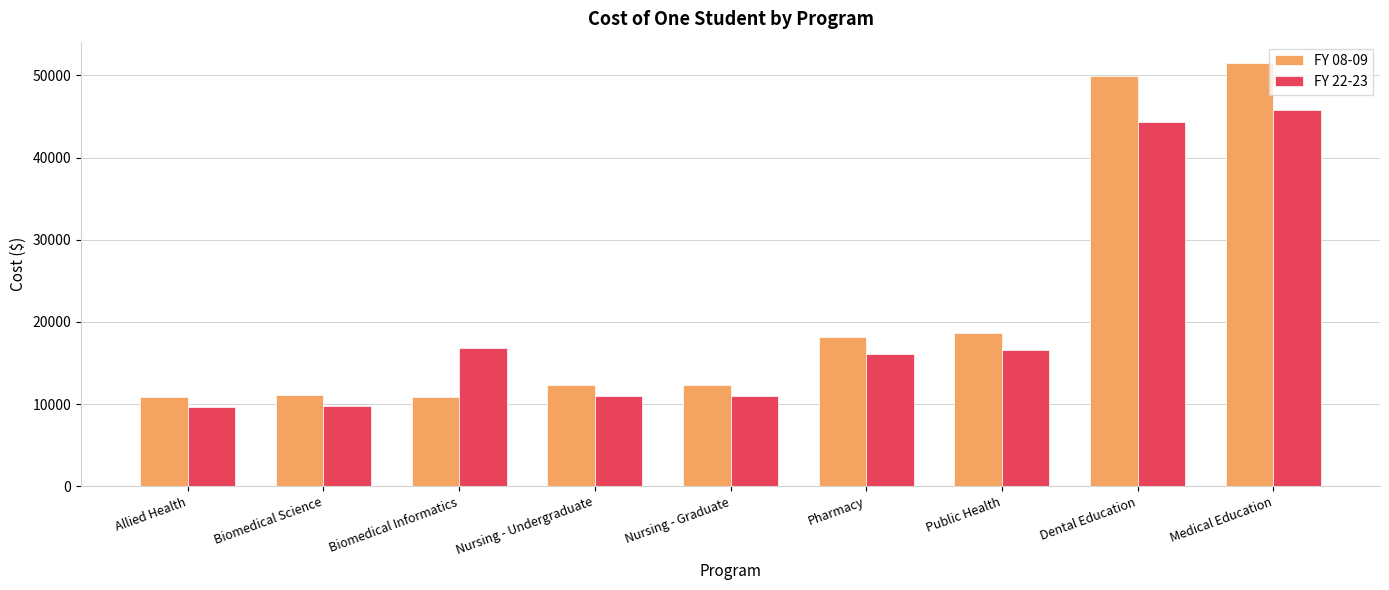

Where does the FY 08-09 series first go above 12336?

Nursing - Undergraduate